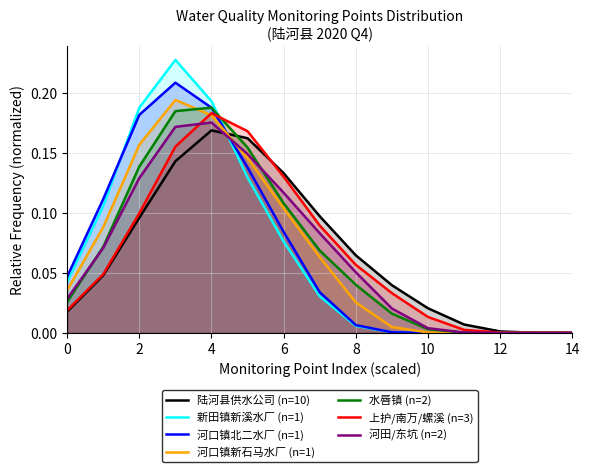

How many lines are shown in the chart?

7